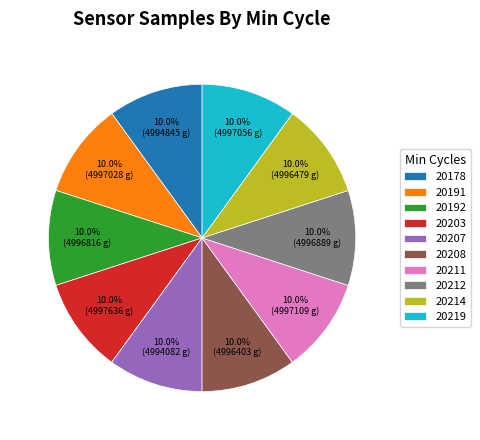

Combined, what portion of the pie is 20211 and 20214?

20.0%